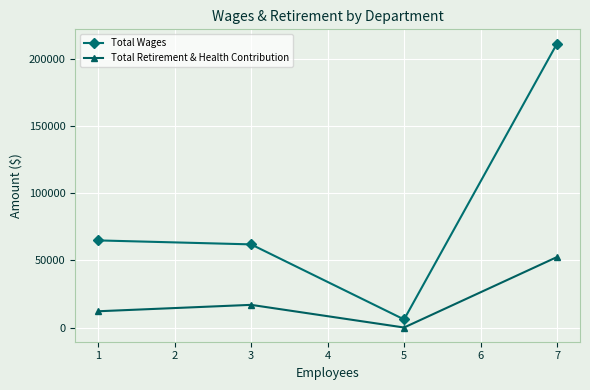

What is the difference between the Total Wages values at 3 and 1?

2954